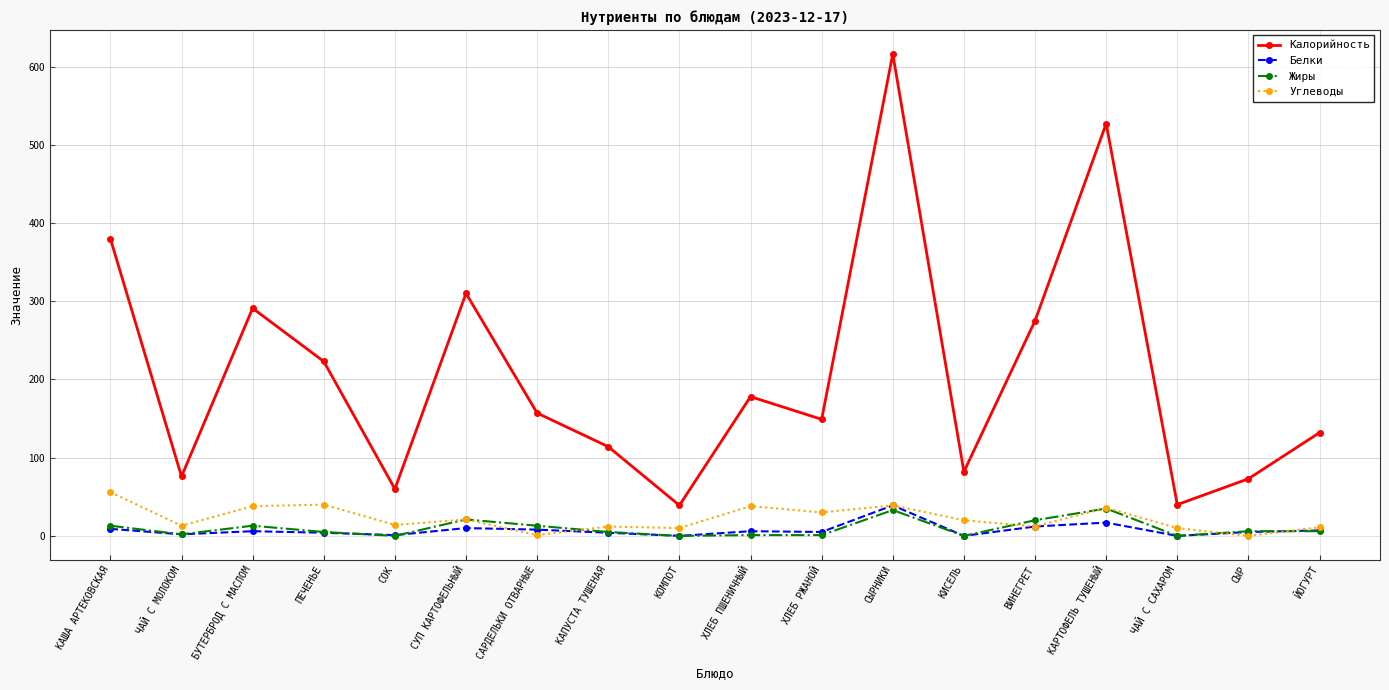

How many lines are shown in the chart?

4